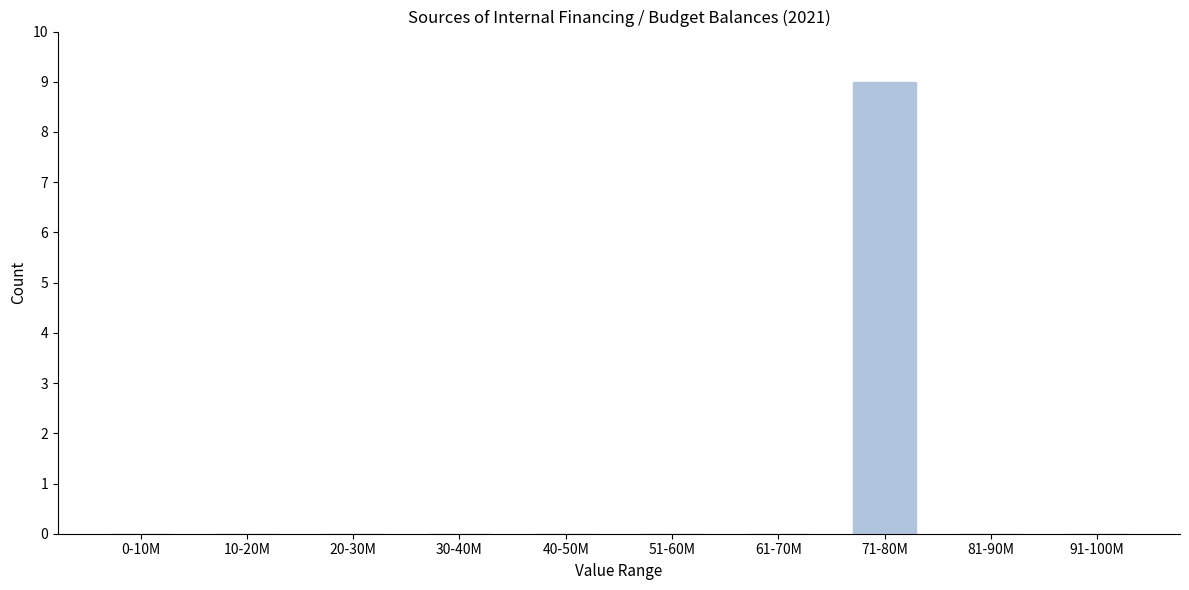

Reading left to right, what are all the values shown in this chart?

0-10M=0	10-20M=0	20-30M=0	30-40M=0	40-50M=0	51-60M=0	61-70M=0	71-80M=9	81-90M=0	91-100M=0